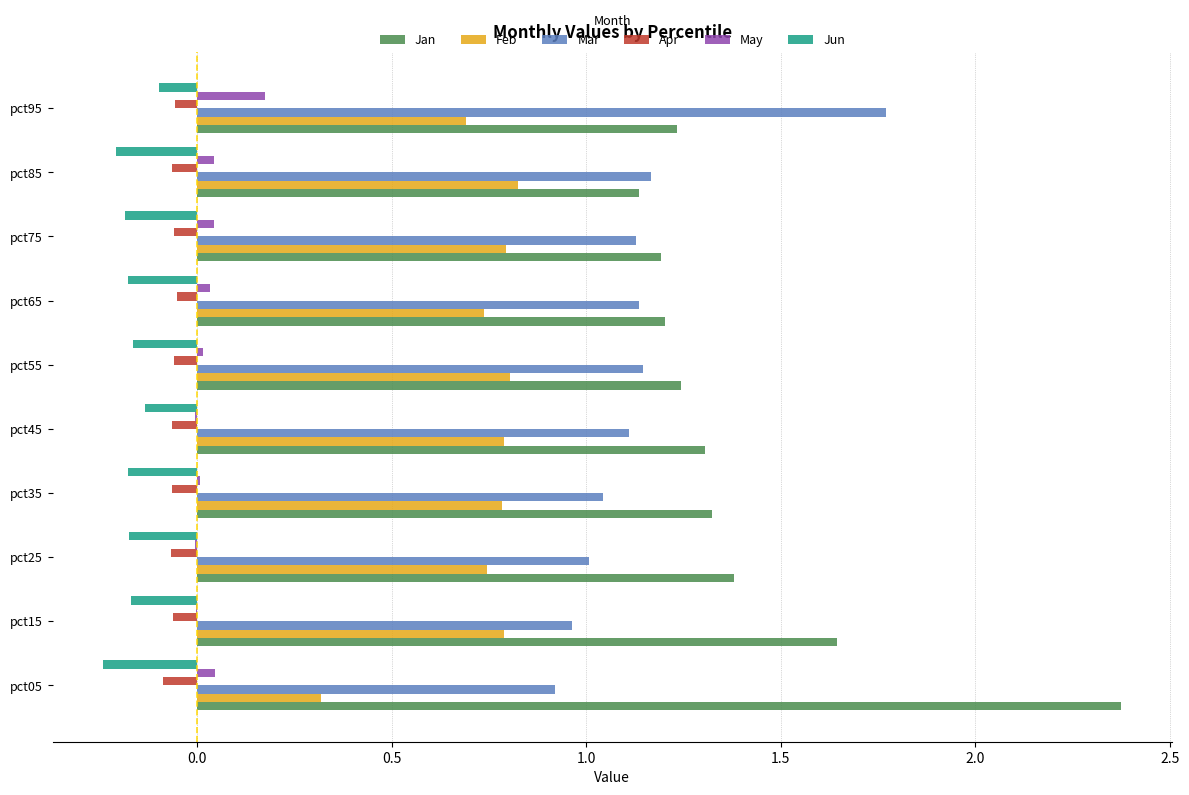

Count the number of data series in this chart.

6